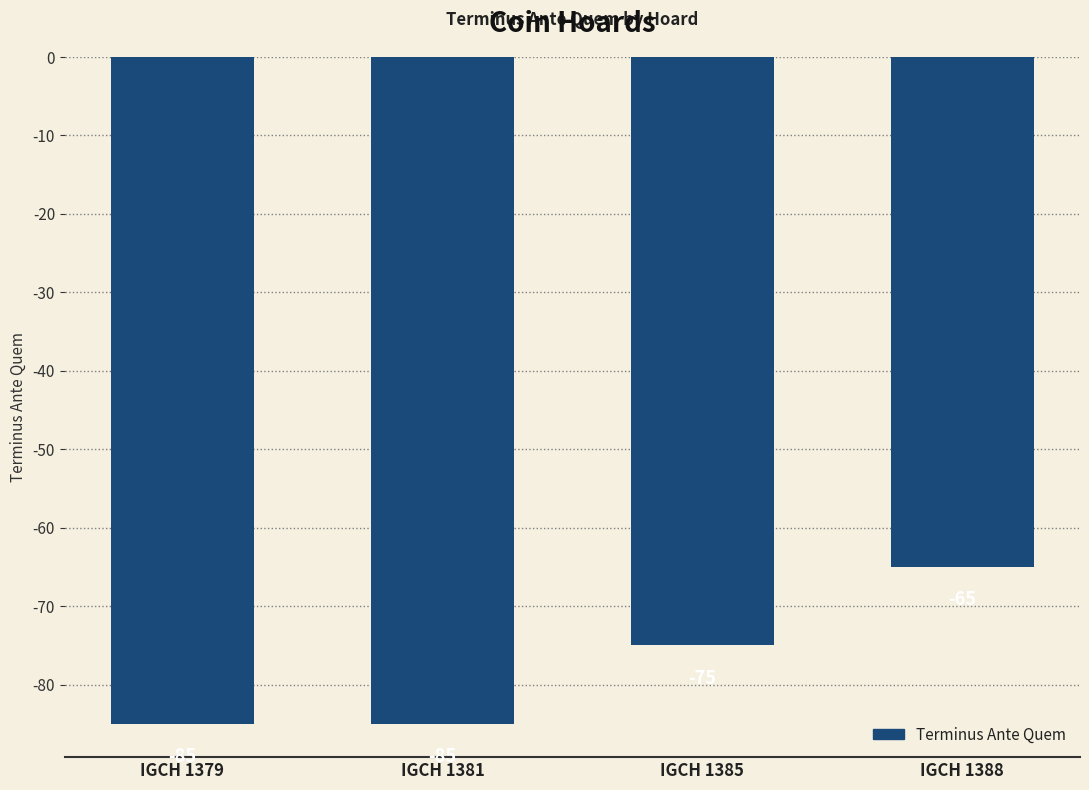

Count the number of data series in this chart.

1